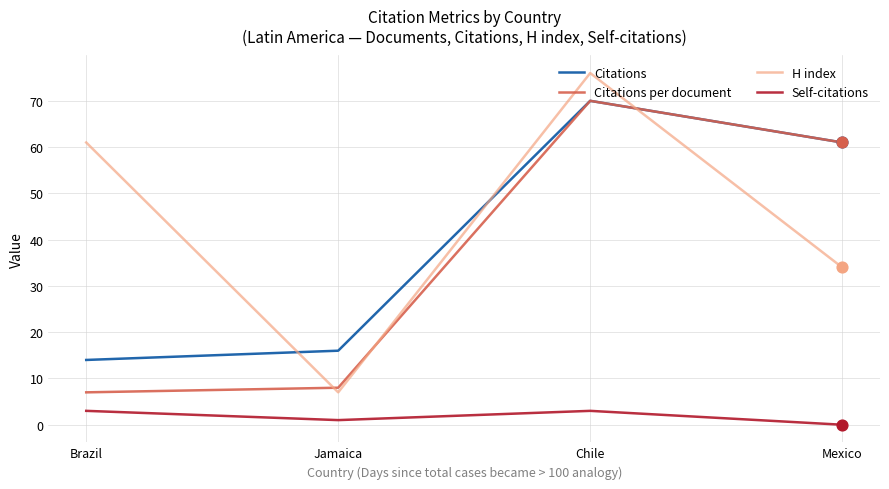

Which series has the widest spread of values?

H index